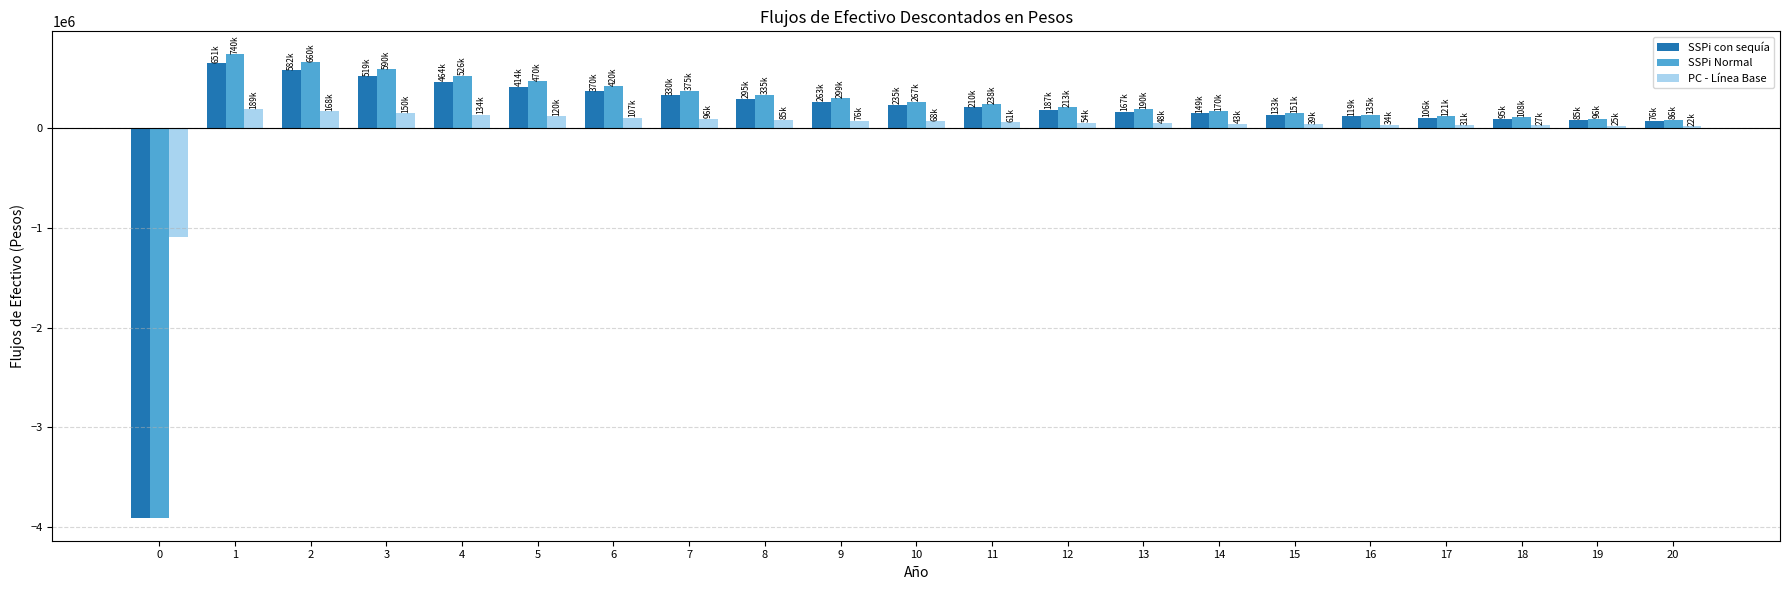

What is the sum of all SSPi Normal values?

2282077.6